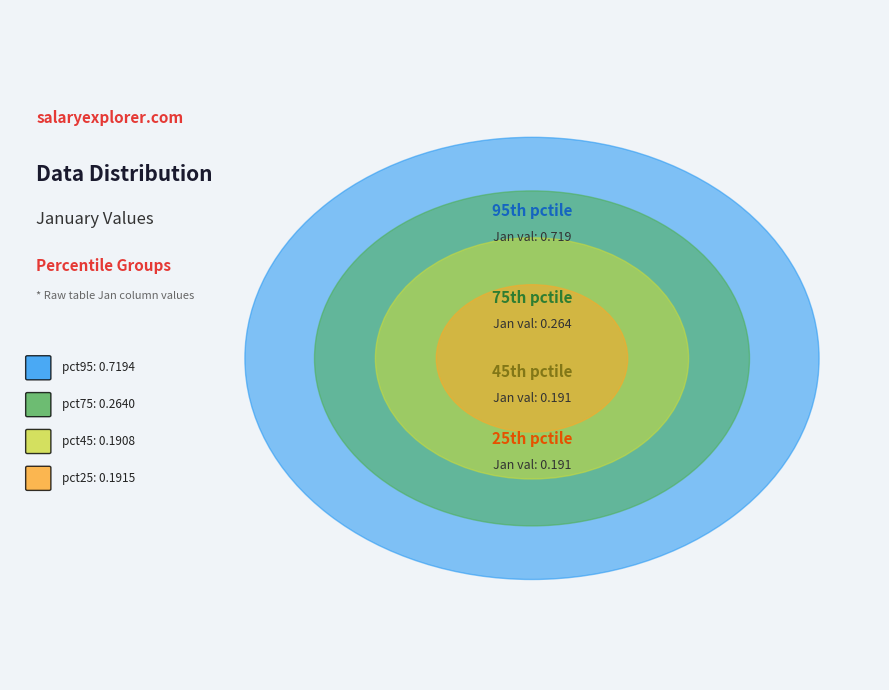

The pct35 slice represents 1% of the pie. True or false?

False